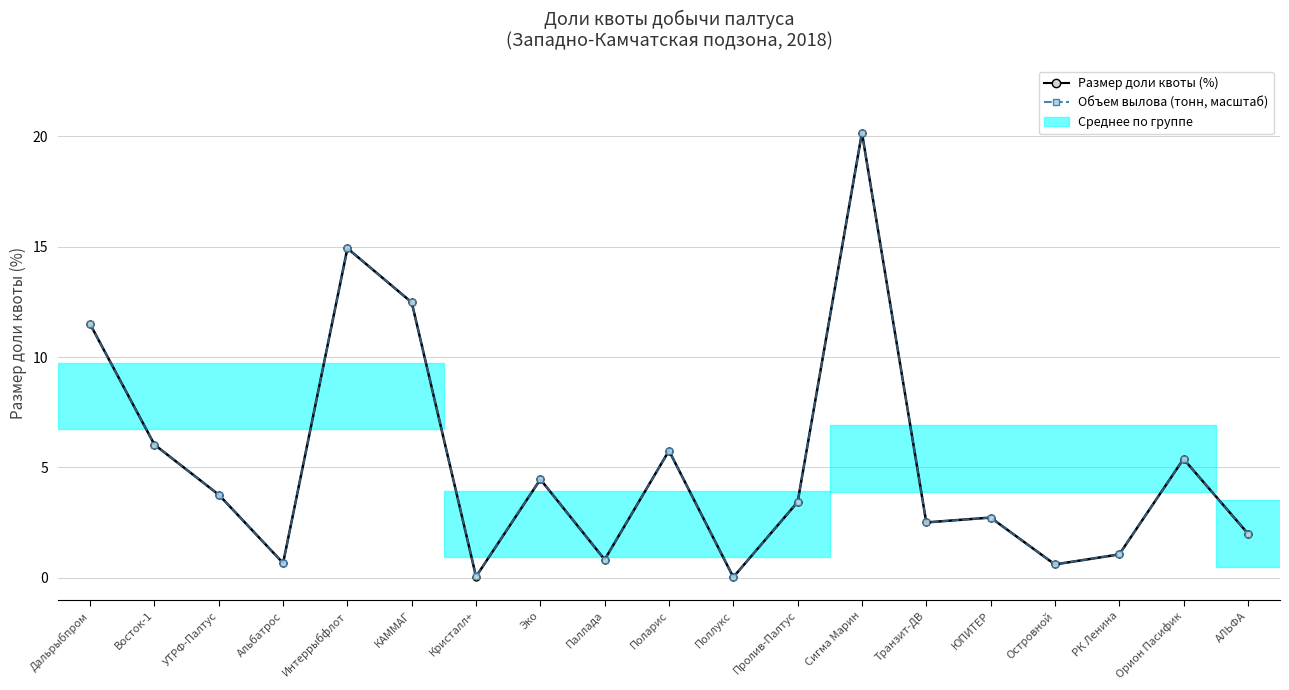

Which series changed the most between Дальрыбпром and АЛЬФА?

Размер доли квоты (%)